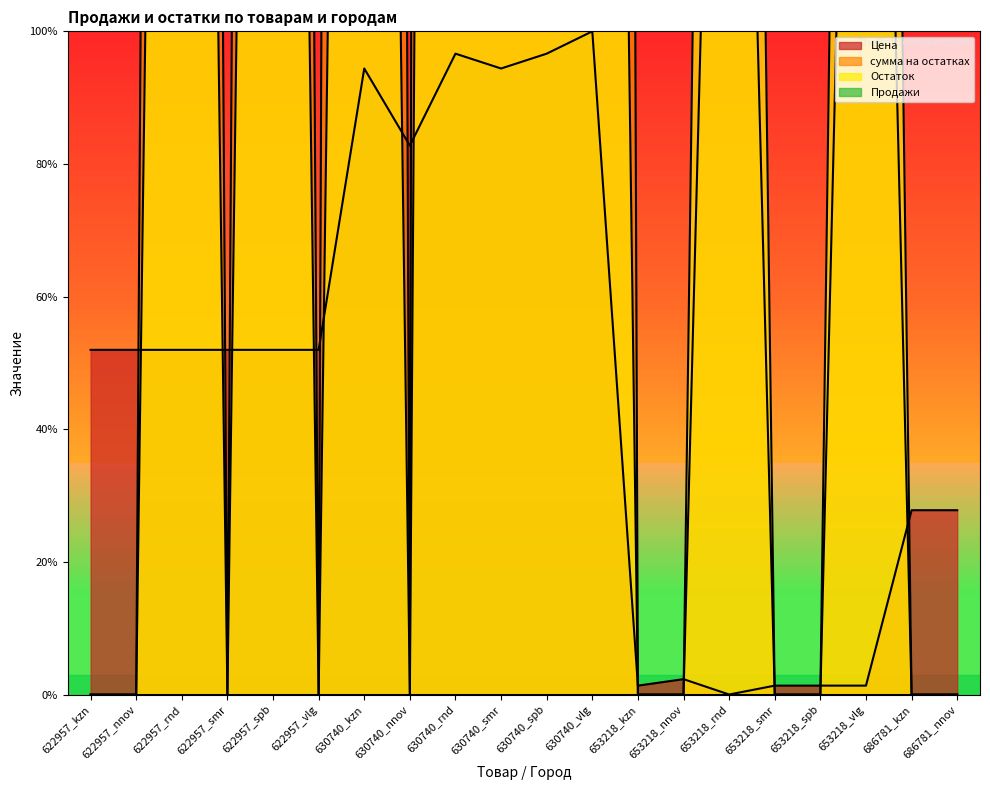

Which category has the highest value across all series?

630740_smr